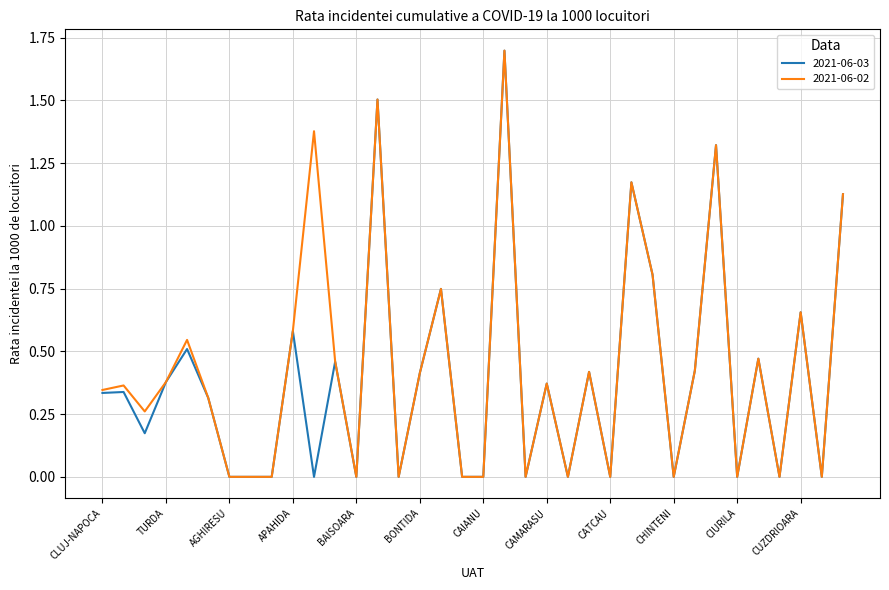

True or false: 2021-06-02 has more than 0 points higher than both neighbors.

True